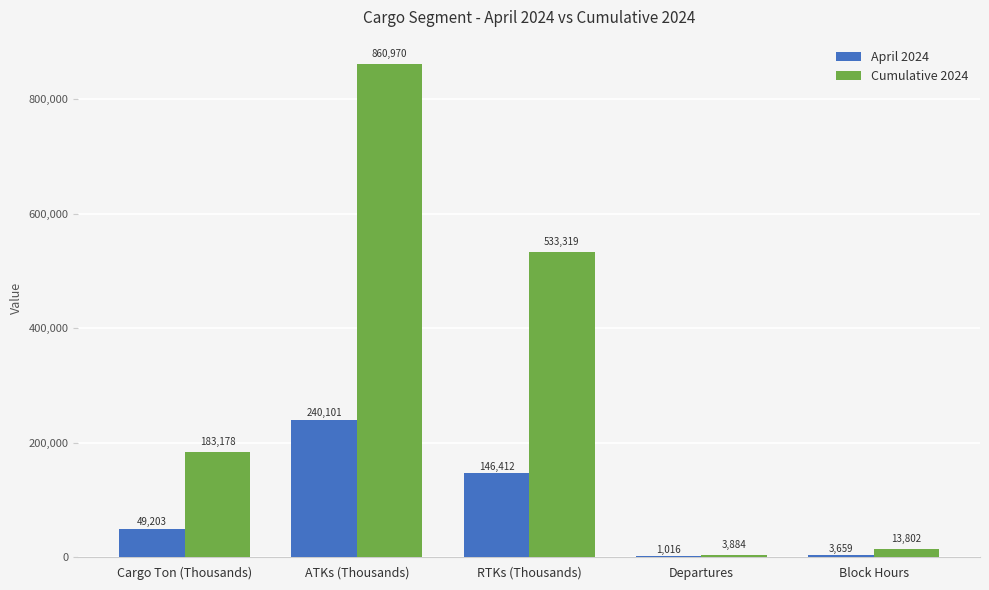

Are the bars grouped side by side (vs. stacked)?

Yes